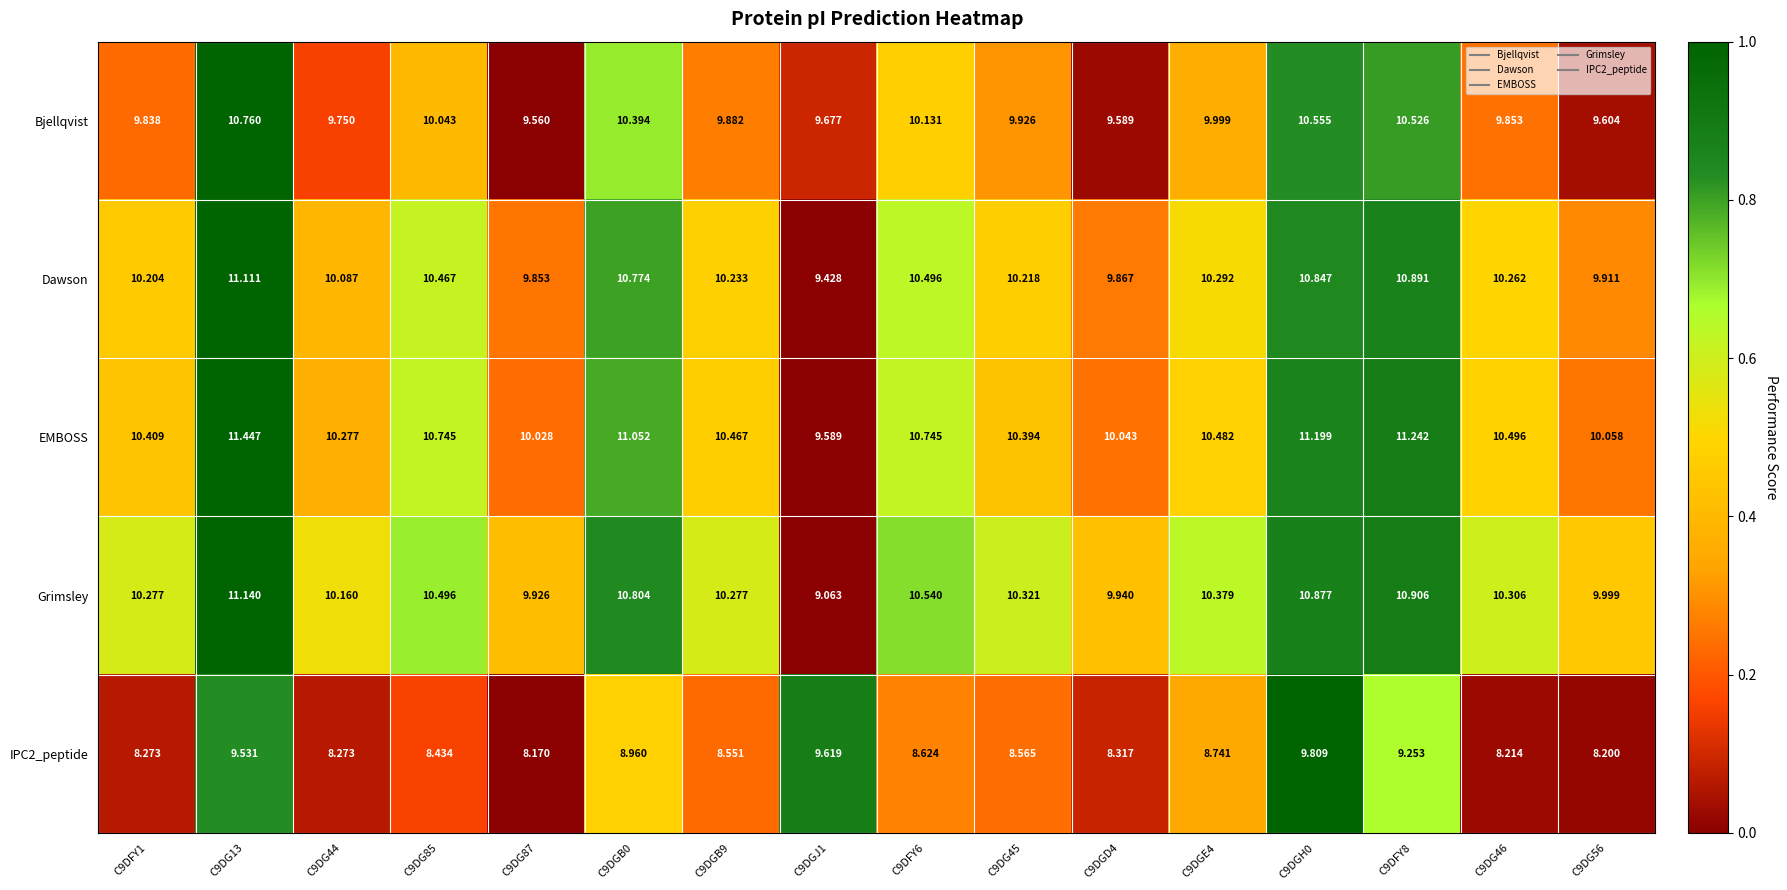

At which category does the chart reach its peak across all series?

C9DG13